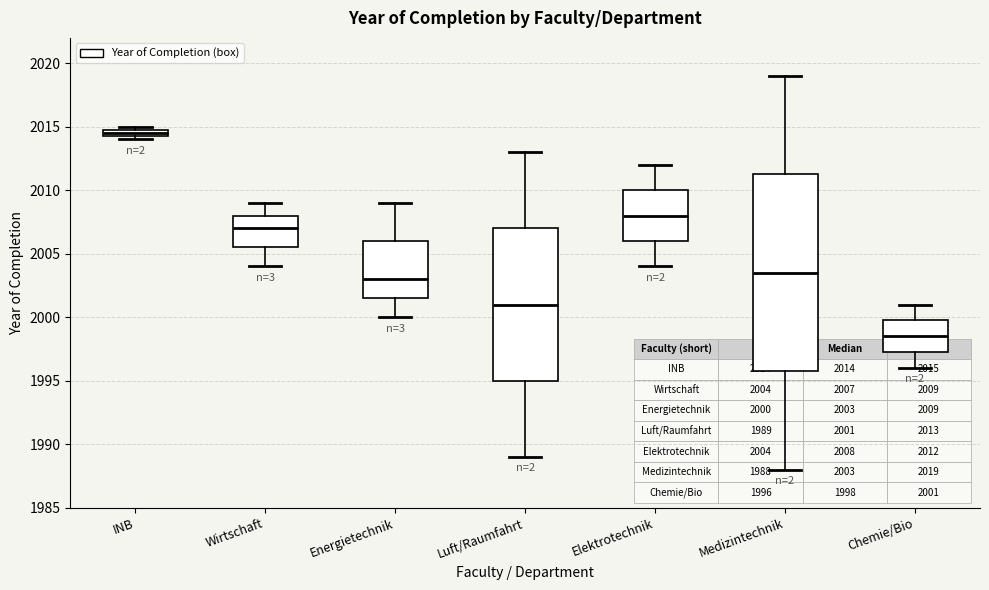

Which box is the tallest, from its lower edge to its upper edge?

Medizintechnik